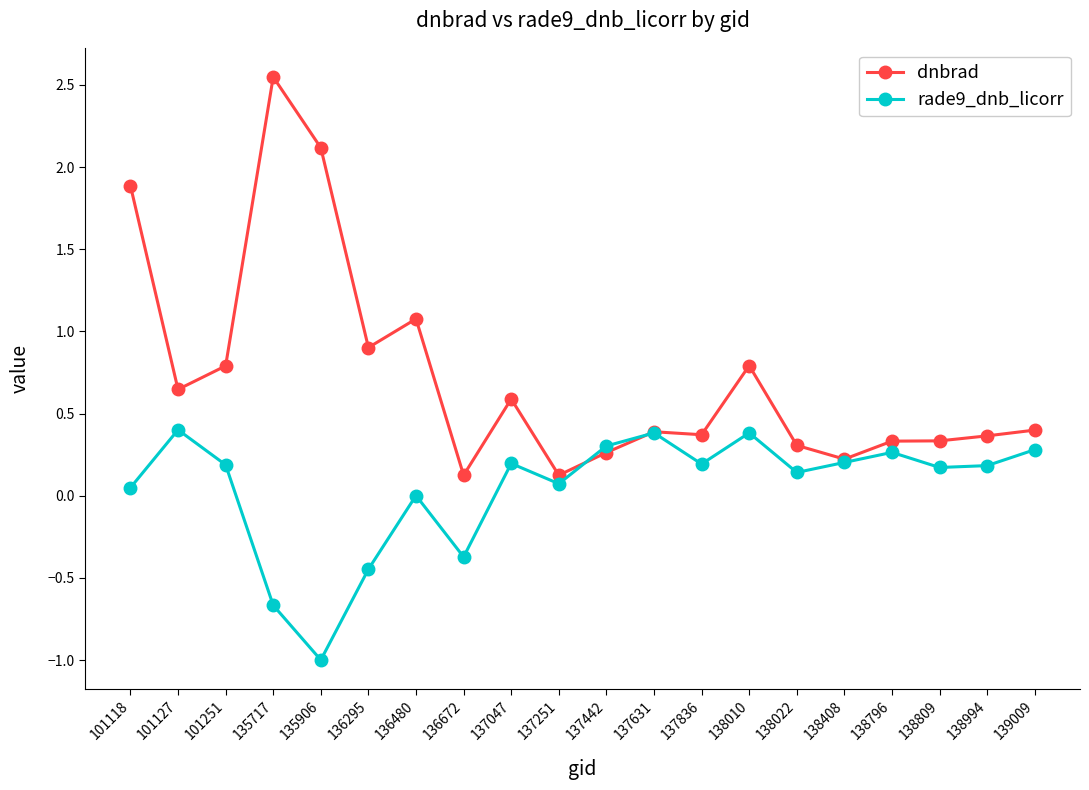

What is the lowest value of the rade9_dnb_licorr series?

-1.0